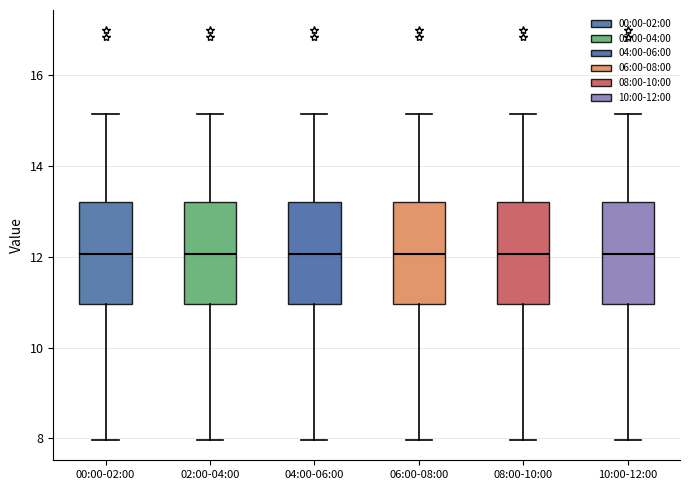

Reading left to right, transcribe this box plot: for each box, give where its median line is, the range the box spans, and where its two whiskers end, as read against the y-axis. The values are not printed on the chart, so give them approximately, as read against the axis.

00:00-02:00: median 12.0, box 11.0 to 13.2, whiskers 8.0 to 15.2
02:00-04:00: median 12.0, box 11.0 to 13.2, whiskers 8.0 to 15.2
04:00-06:00: median 12.0, box 11.0 to 13.2, whiskers 8.0 to 15.2
06:00-08:00: median 12.0, box 11.0 to 13.2, whiskers 8.0 to 15.2
08:00-10:00: median 12.0, box 11.0 to 13.2, whiskers 8.0 to 15.2
10:00-12:00: median 12.0, box 11.0 to 13.2, whiskers 8.0 to 15.2